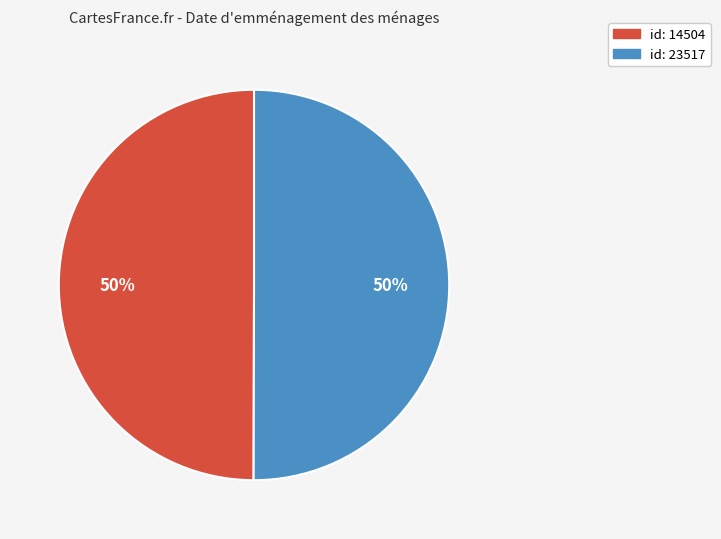

To the nearest percent, what is the average slice percentage?

50%